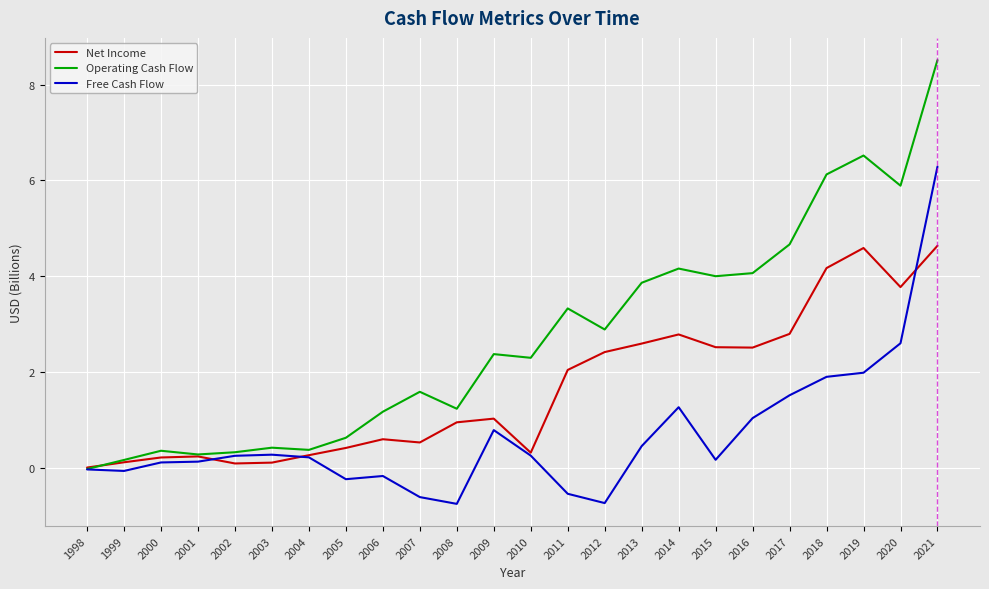

List the series in order of their overall mean, highest first.

Operating Cash Flow, Net Income, Free Cash Flow